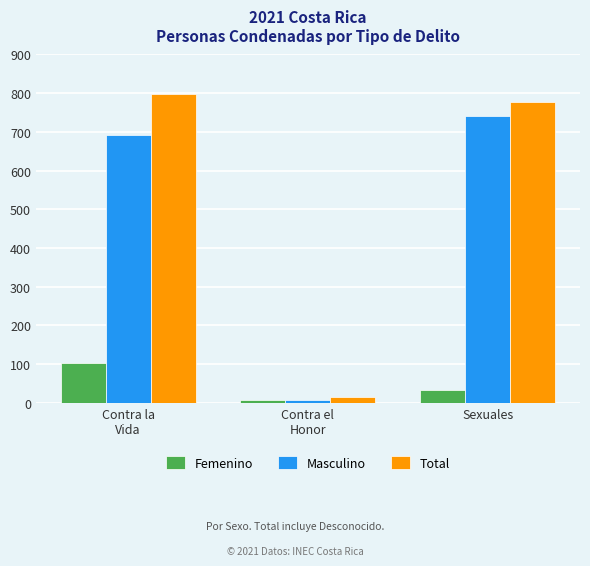

Which category has the highest value in the Masculino series?

Sexuales